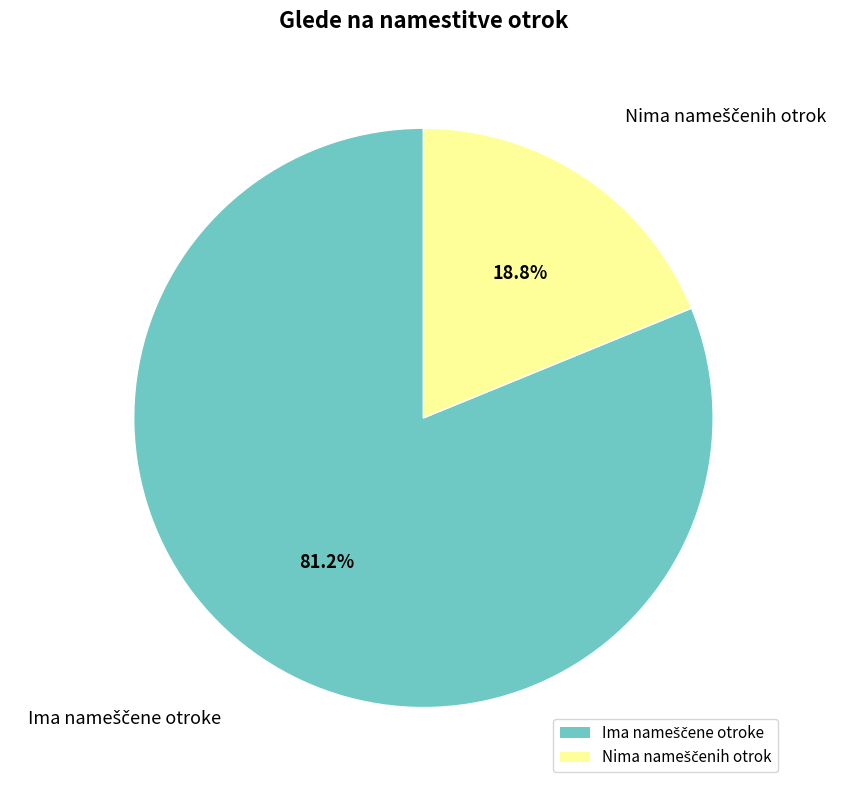

Does any single category account for the majority?

Yes